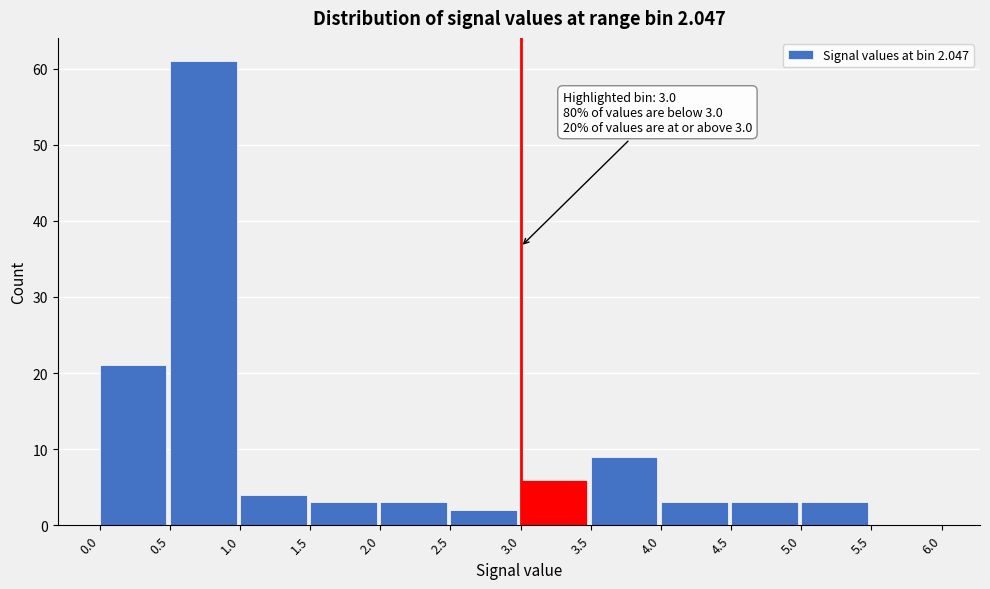

Over which range of the x-axis is the bar tallest?

0.5 to 1.0